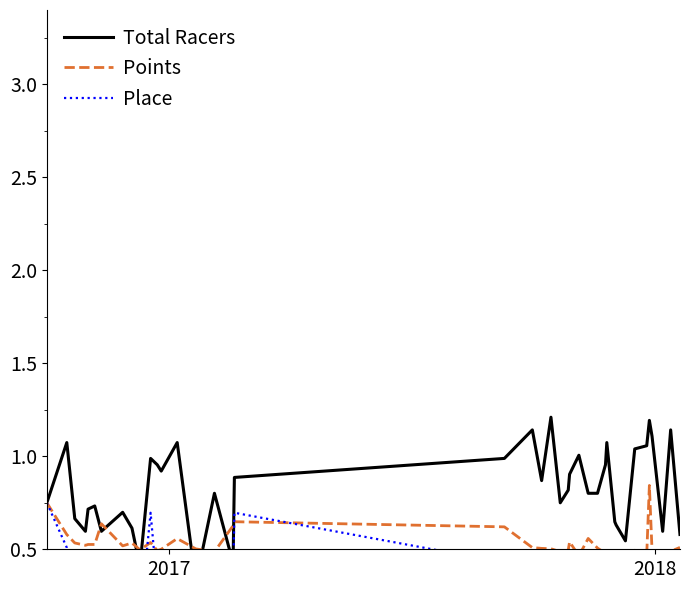

True or false: Points has a value of 0.2 at 12.

False